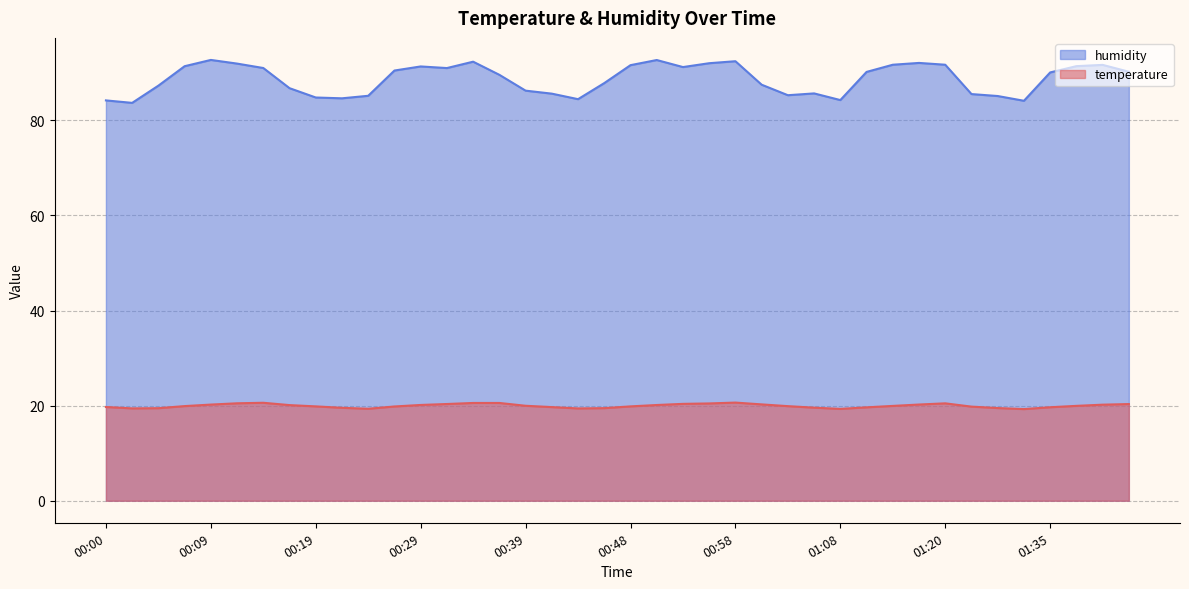

True or false: humidity and temperature cross at least once.

False